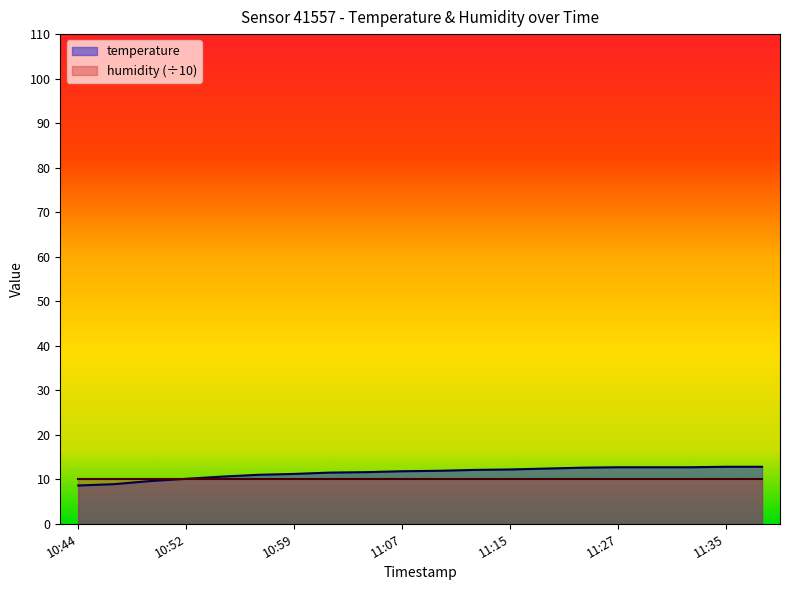

Rank the categories by value from lowest to highest.

10:44, 10:47, 10:49, 10:52, 10:54, 10:57, 10:59, 11:02, 11:04, 11:07, 11:10, 11:12, 11:15, 11:22, 11:25, 11:27, 11:30, 11:32, 11:35, 11:37